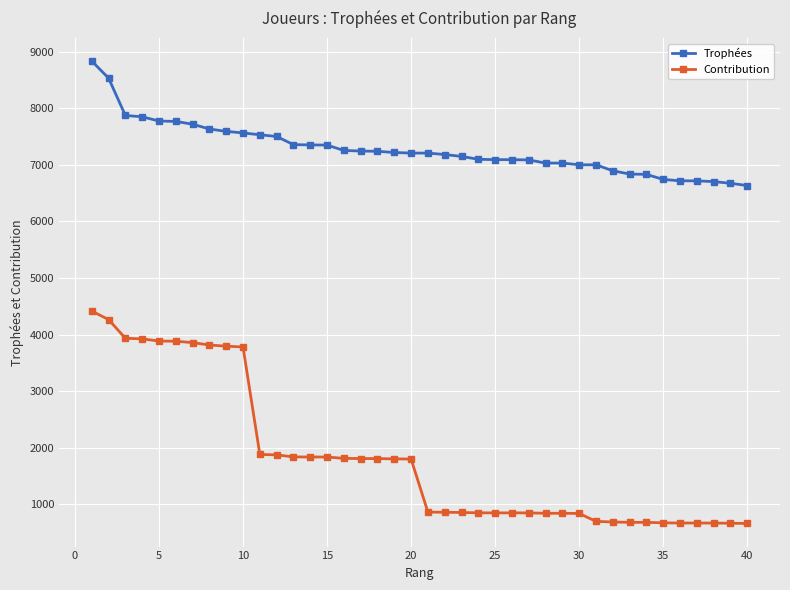

What is the difference between the second highest and second lowest values in the Trophées series?

1858